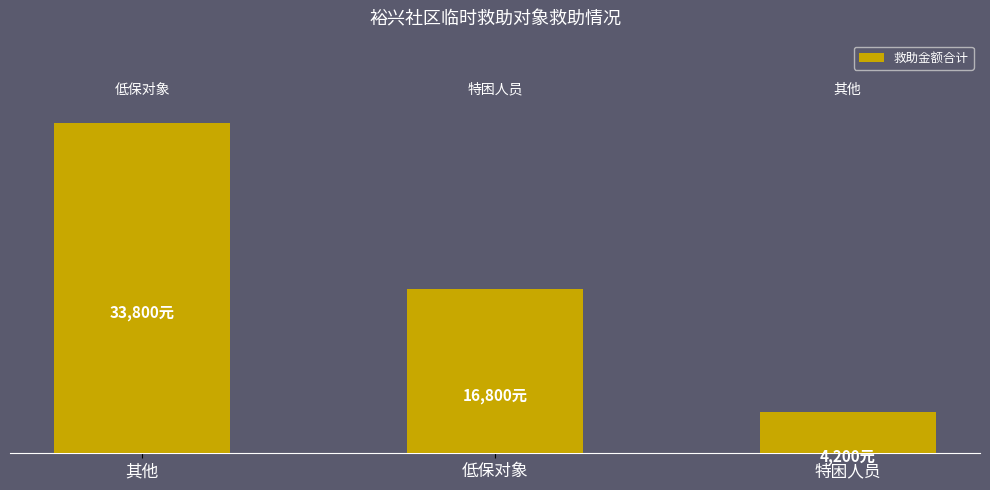

What is the ratio of the value at 其他 to the value at 低保对象?

2.0